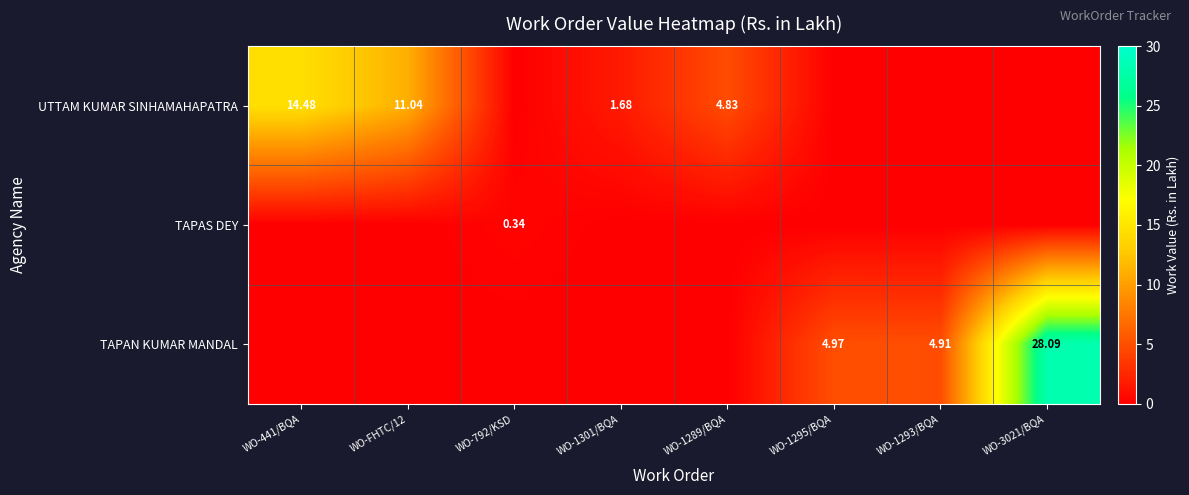

The UTTAM KUMAR SINHAMAHAPATRA series shows 3.0 at WO-1301/BQA. True or false?

False